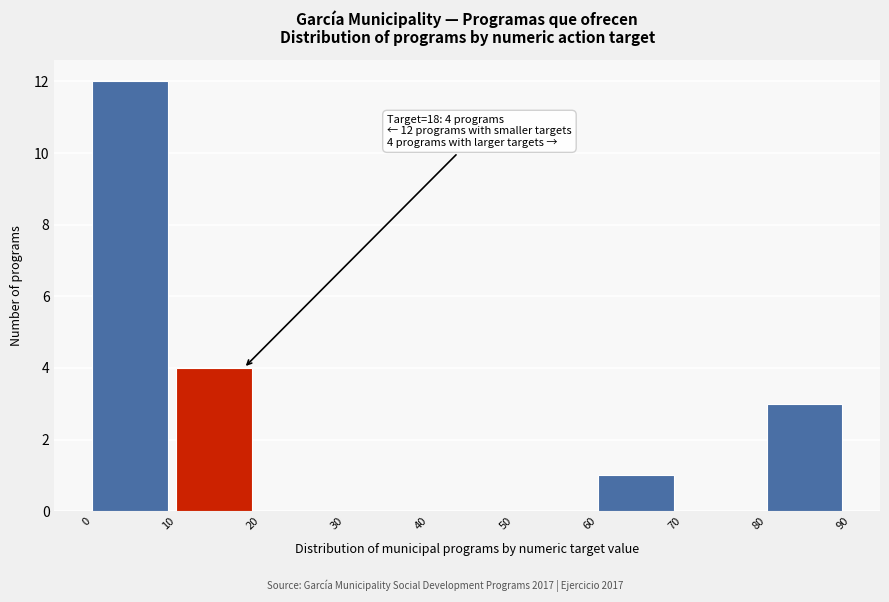

Over which range of the x-axis is the bar tallest?

0 to 10